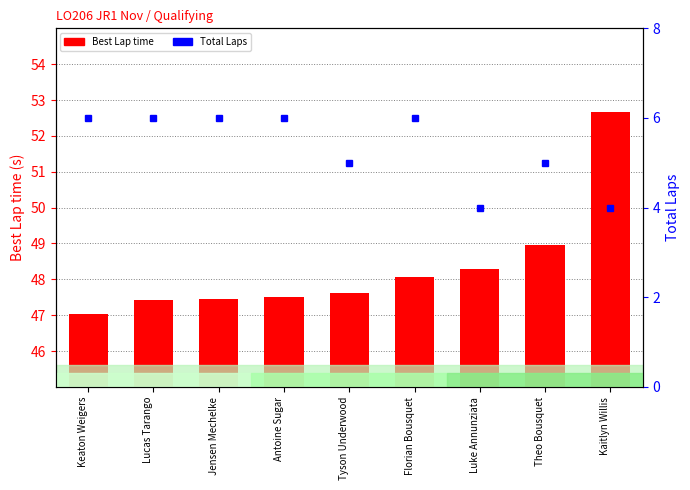

What is the difference between the second highest and second lowest values in the Best Lap time series?

1.5